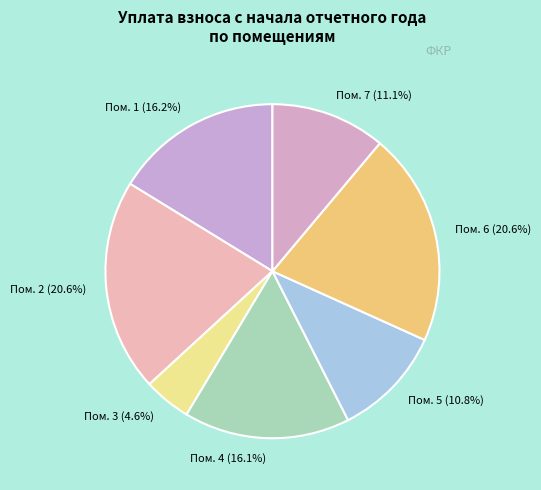

Is there any slice that represents more than half of the pie?

No